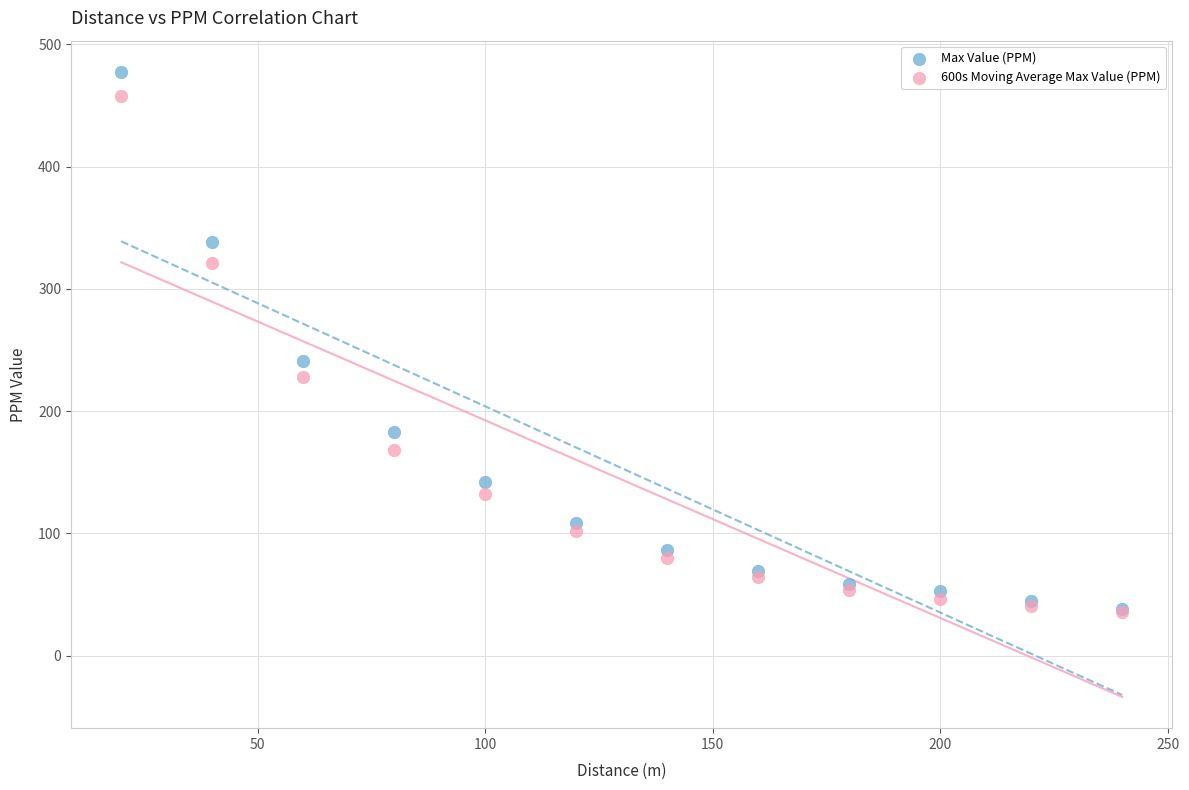

Which series has the largest Y range (max minus min)?

Max Value (PPM)